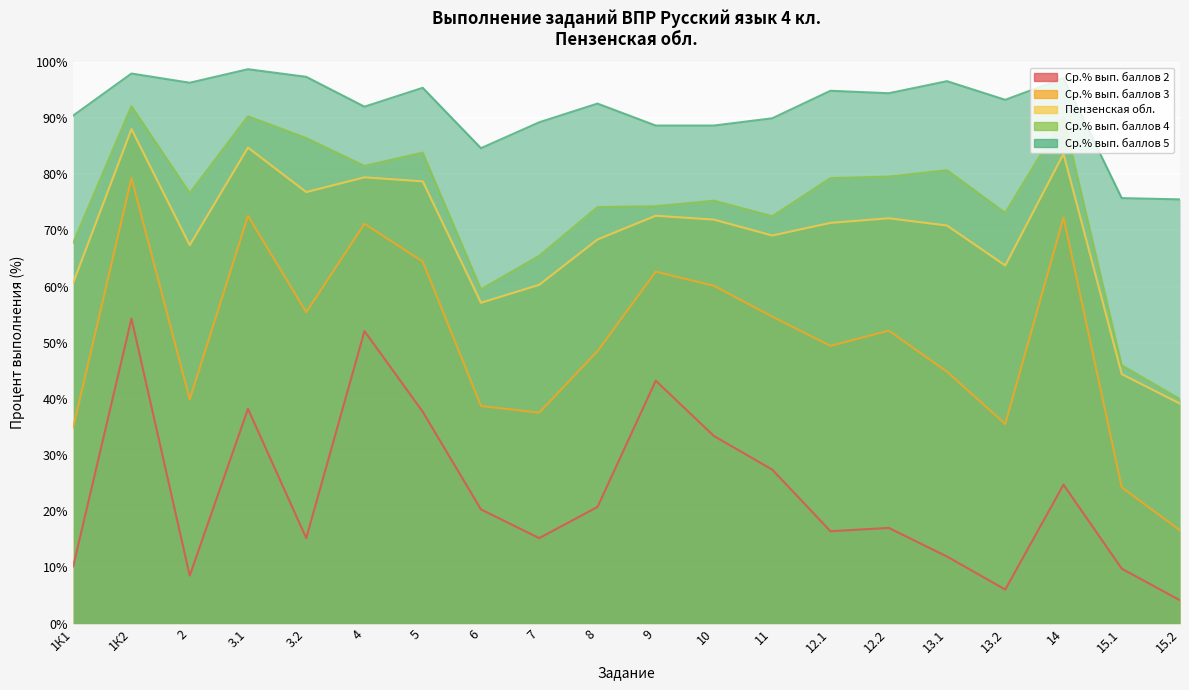

At how many categories does at least one series exceed 24?

20